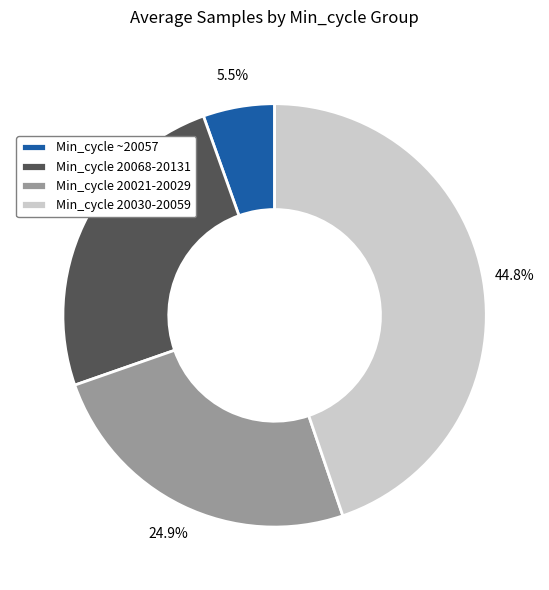

Which category has the biggest portion of the pie?

Min_cycle 20030-20059